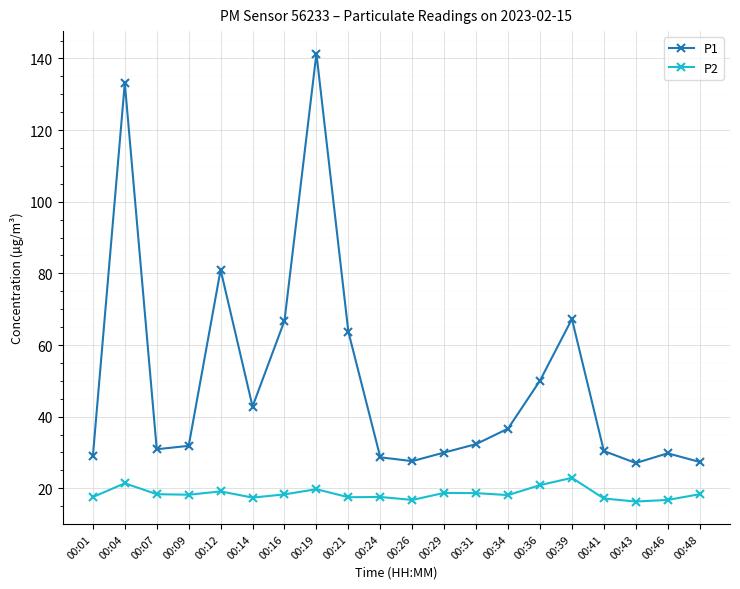

Is it true that P2 equals 18.4 at 00:07?

True